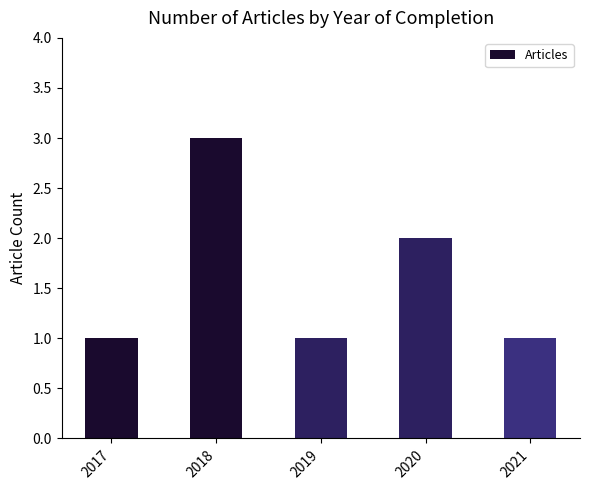

Reading left to right, transcribe all the data shown in this chart.

2017=1	2018=3	2019=1	2020=2	2021=1